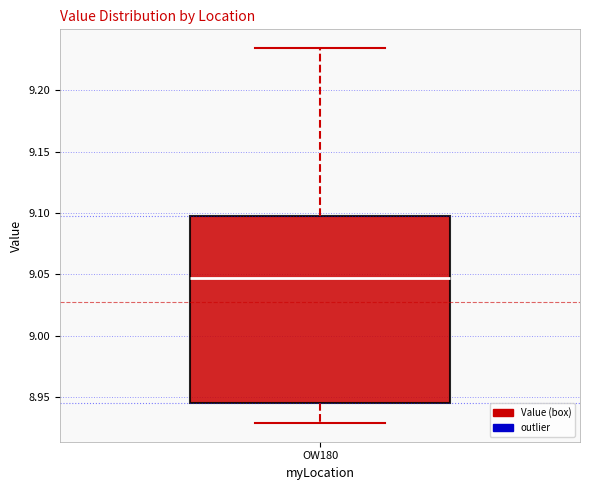

Read this box plot against the y-axis: the position of the median line, the range covered by the box, and the ends of both whiskers. The values are not printed on the chart, so give them approximately, as read against the axis.

median 9.045, box 8.945 to 9.100, whiskers 8.930 to 9.235